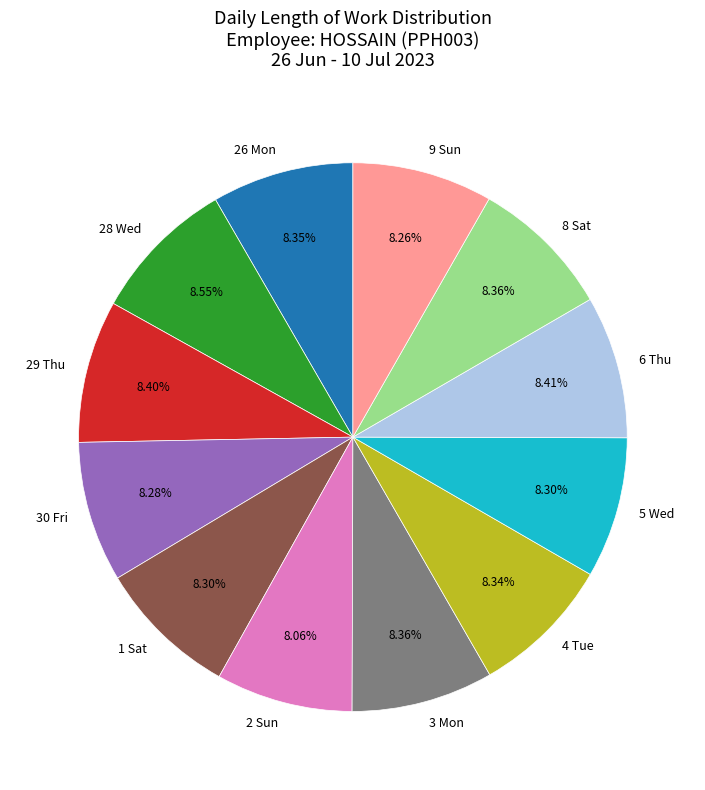

Does 26 Mon represent more than half of the total?

No